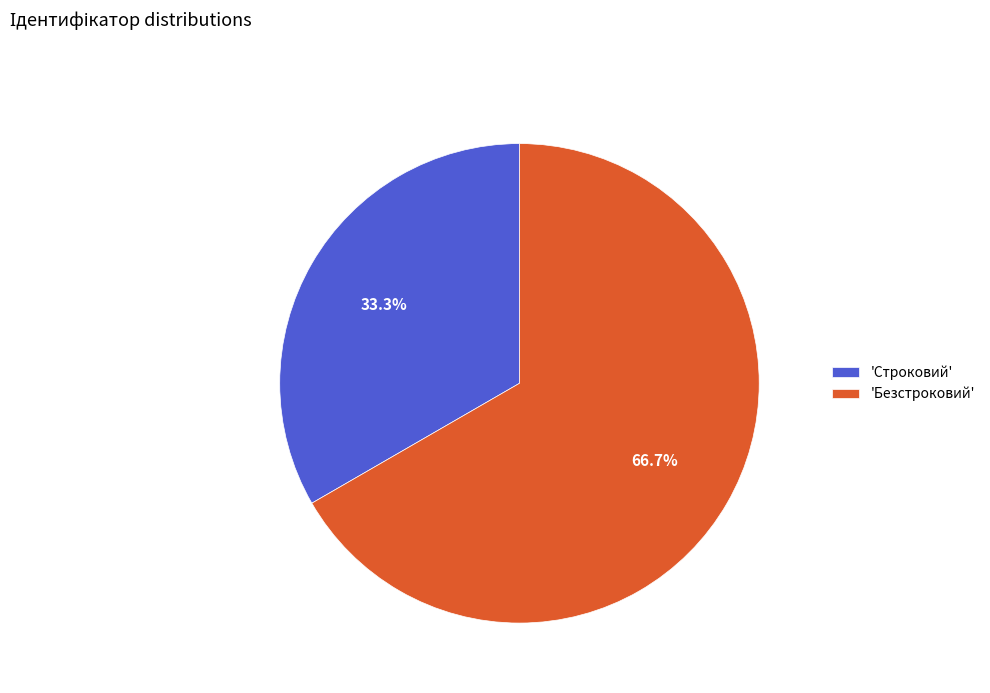

What is the ratio of the value at 'Строковий' to the value at 'Безстроковий'?

0.5